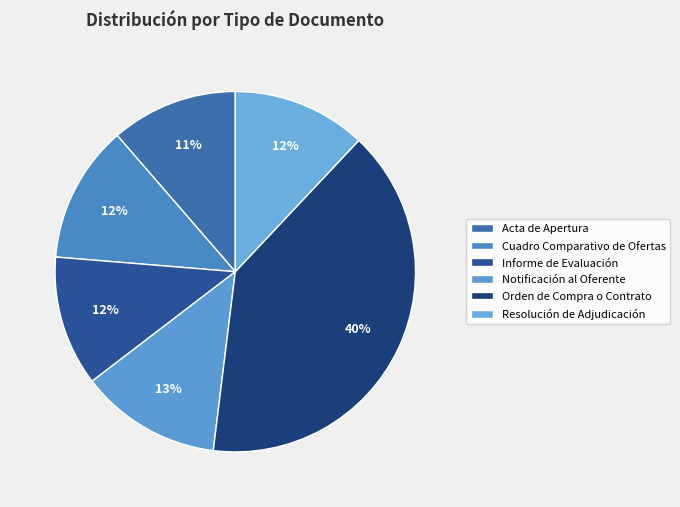

How many segments does this pie chart have?

6